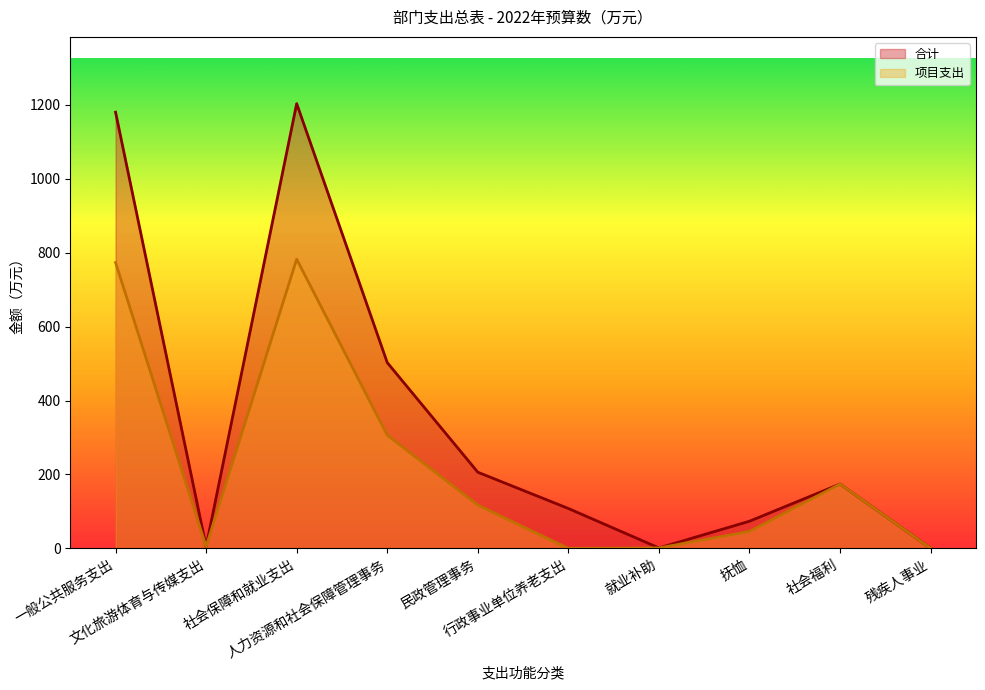

True or false: 合计 has more than 2 interior local peaks.

False